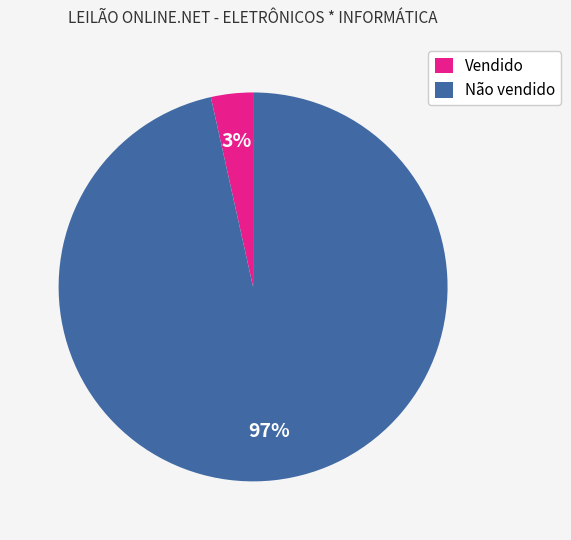

Rank the categories by value from lowest to highest.

Vendido, Não vendido